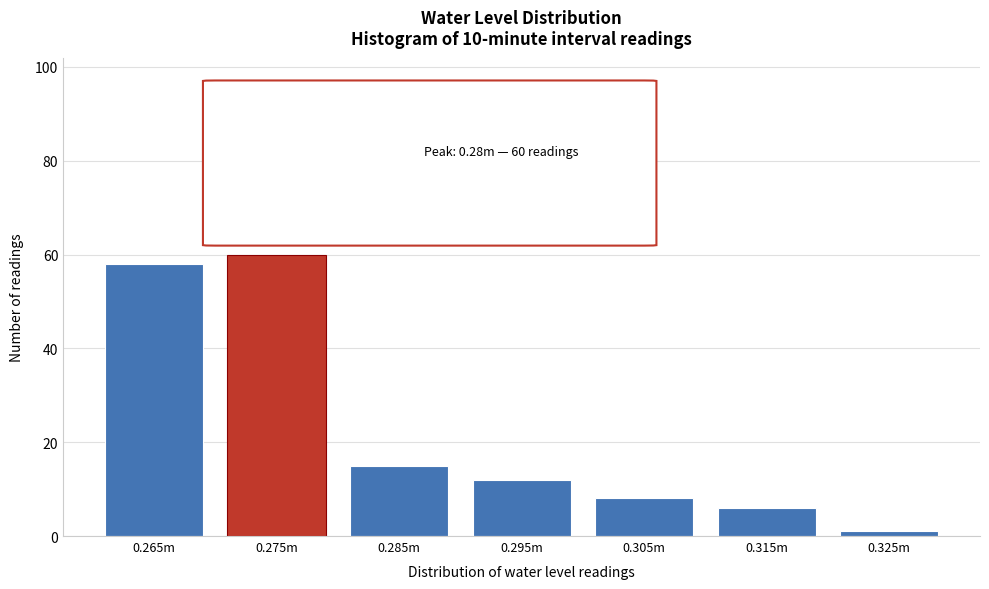

Reading right to left, transcribe all the data shown in this chart.

0.325m=1	0.315m=6	0.305m=8	0.295m=12	0.285m=15	0.275m=60	0.265m=58